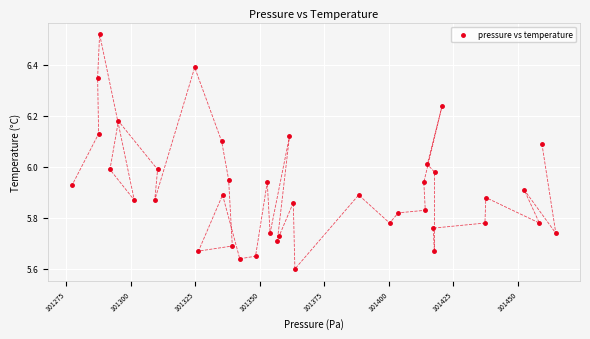

What is the range of Y values (max minus min)?

0.9